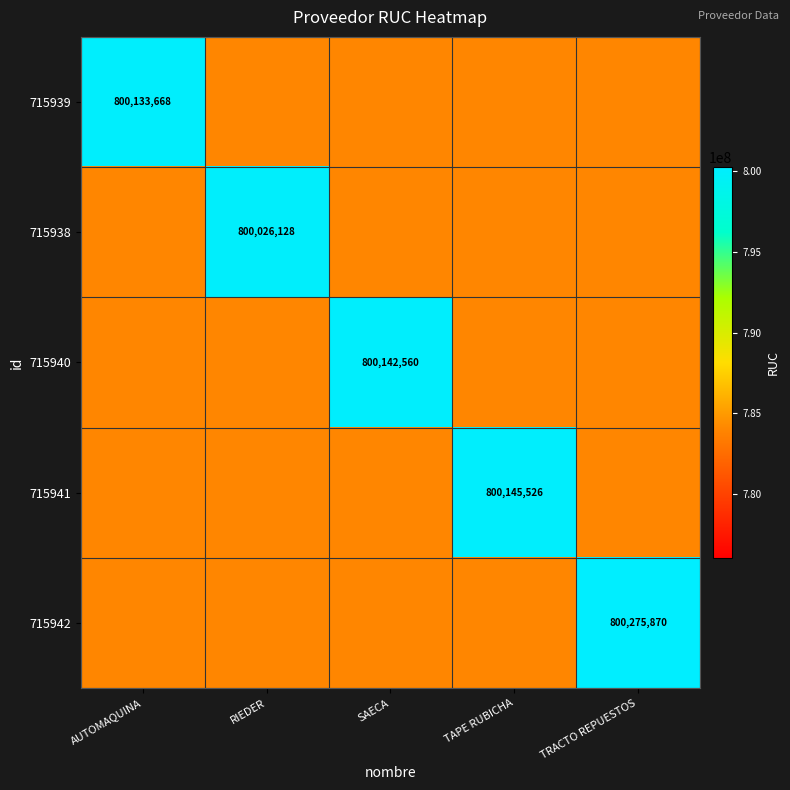

What is the difference between the 715941 values at AUTOMAQUINA and TAPE RUBICHA?

16119920.6